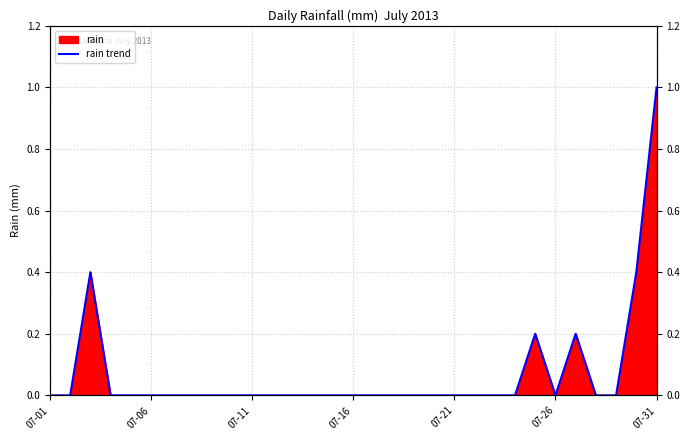

Which has a higher value, 10 or 12?

10